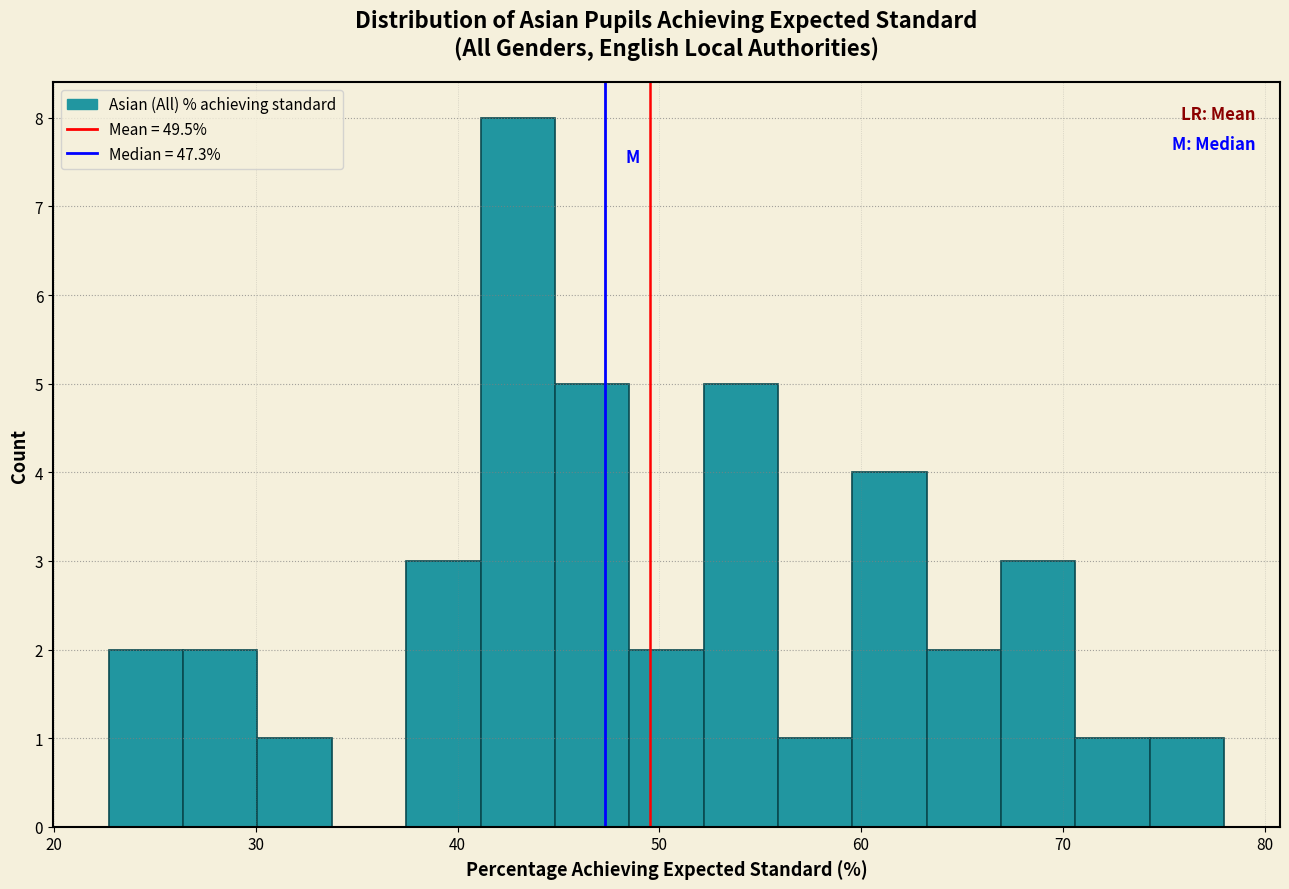

Read against the x-axis, roughly where is the centre of the tallest bar?

43